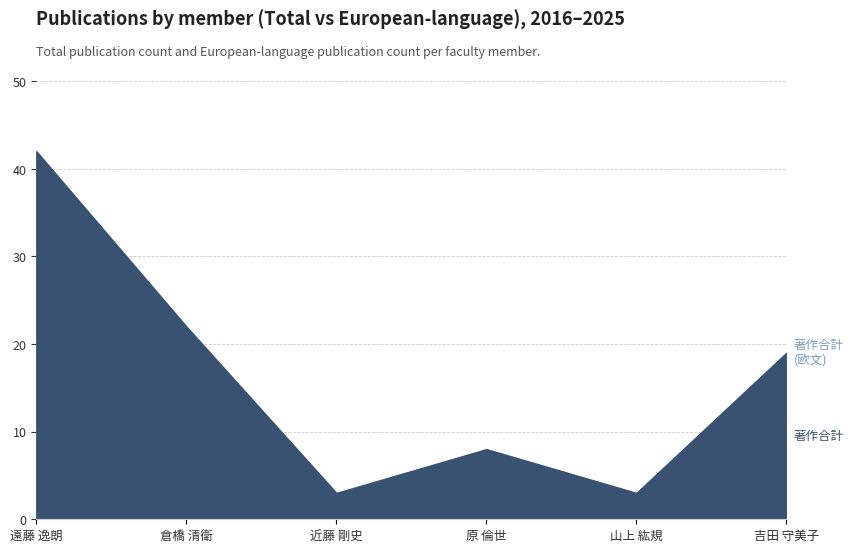

Reading left to right, transcribe all the data shown in this chart.

著作合計: 遠藤 逸朗=42	倉橋 清衛=22	近藤 剛史=3	原 倫世=8	山上 紘規=3	吉田 守美子=19
著作合計(欧文): 遠藤 逸朗=42	倉橋 清衛=22	近藤 剛史=3	原 倫世=8	山上 紘規=3	吉田 守美子=19